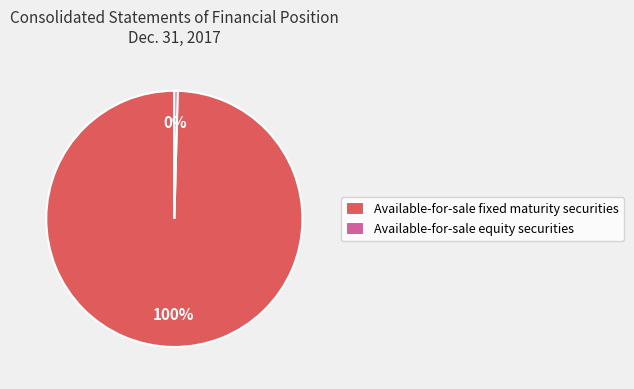

Which slice represents more than half of the pie?

Available-for-sale fixed maturity securities